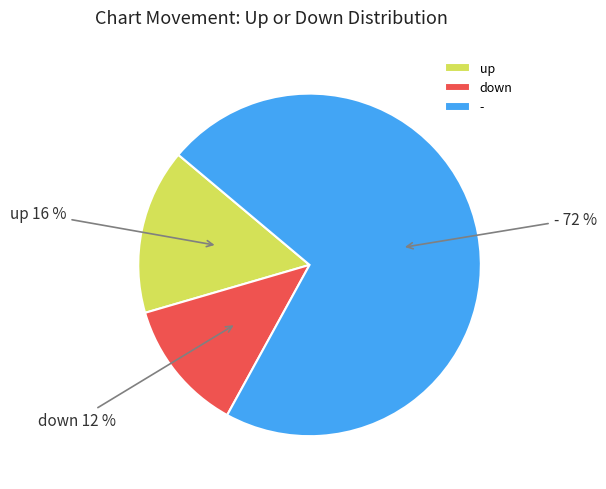

Does down account for over 50% of the chart?

No